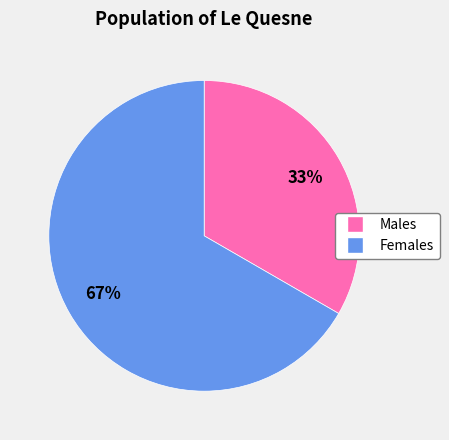

The Males slice represents 33% of the pie. True or false?

True